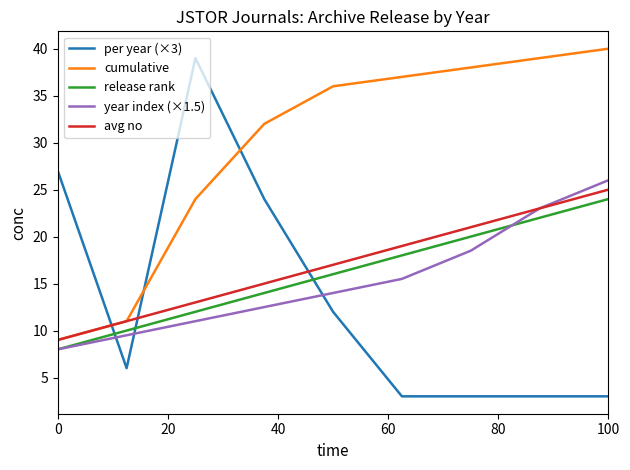

Which series ends up on top after the final intersection of per year (×3) and avg no?

avg no